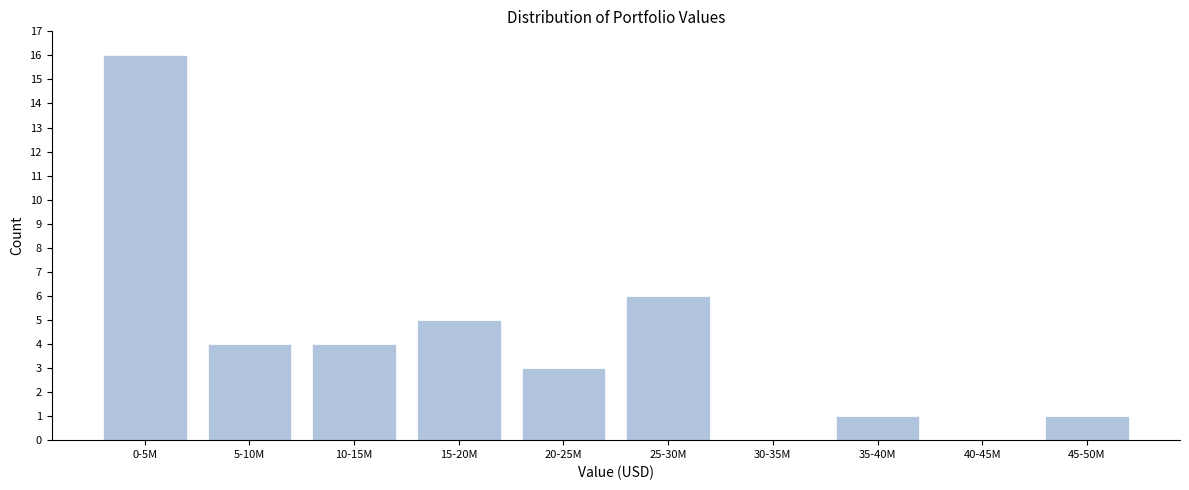

Reading right to left, list all the values displayed in this chart.

45-50M=1	40-45M=0	35-40M=1	30-35M=0	25-30M=6	20-25M=3	15-20M=5	10-15M=4	5-10M=4	0-5M=16